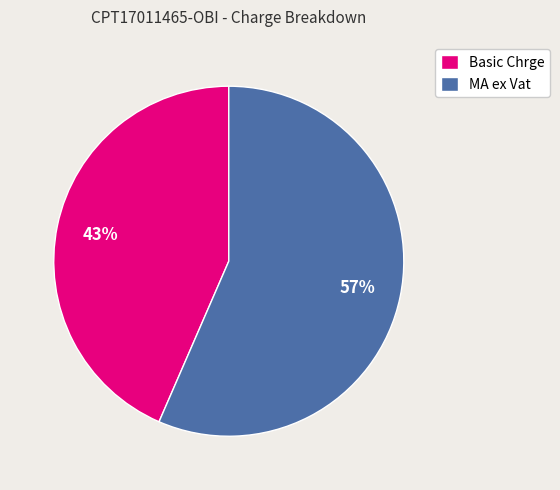

Is it true that MA ex Vat is 57% of the pie?

True